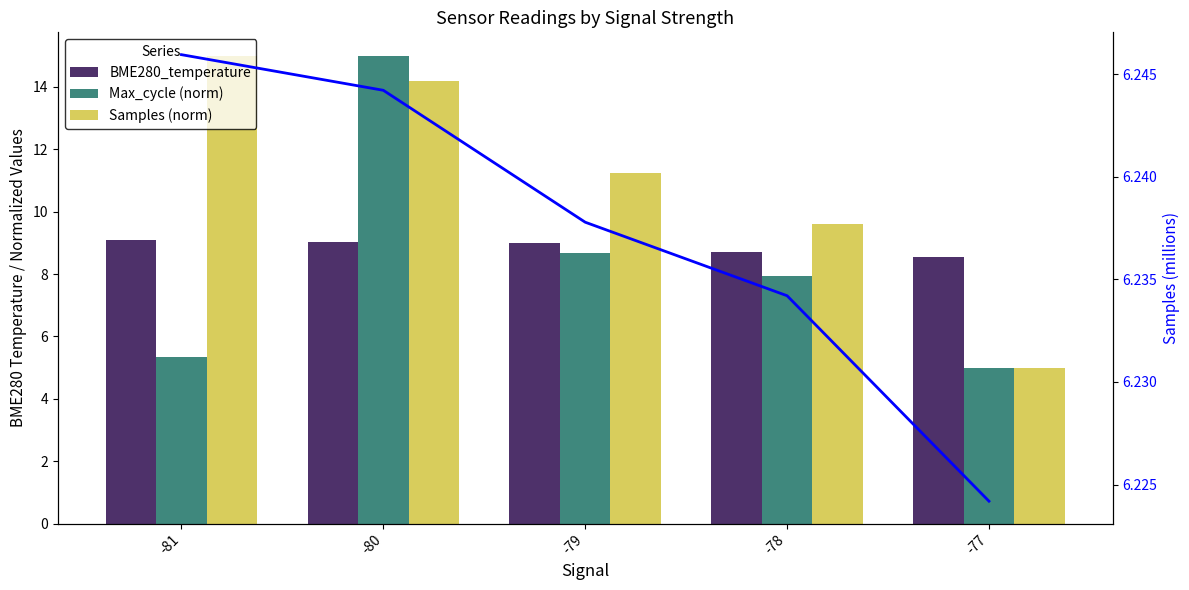

What is the total value across all series at -78?

32.5